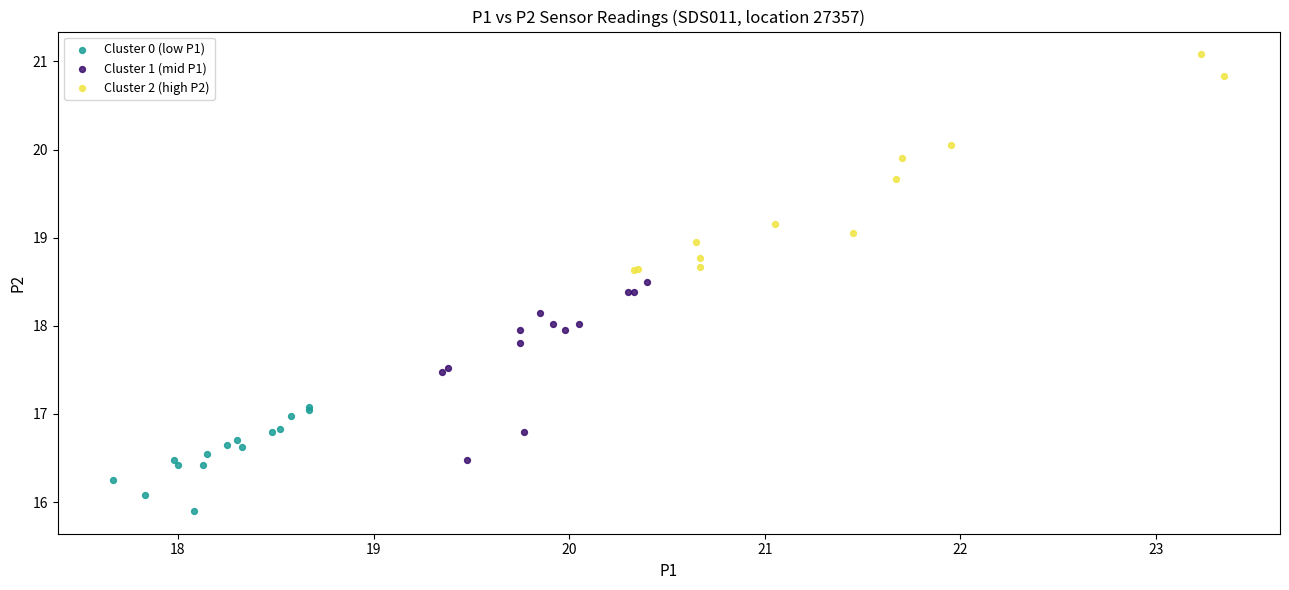

Which series has the widest spread of Y values?

Cluster 2 (high P2)